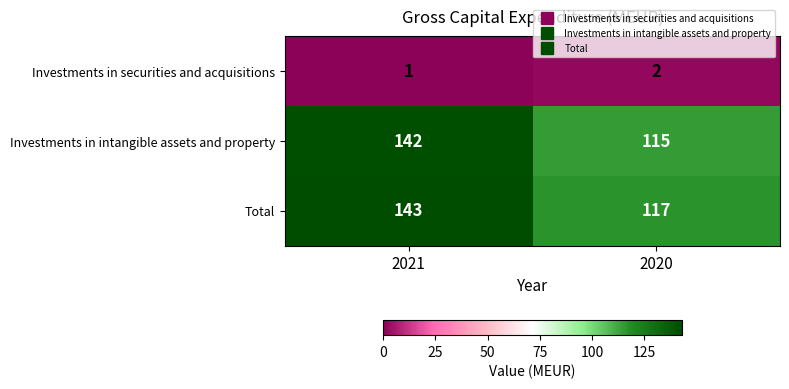

What is the total value across all series at 2021?

286